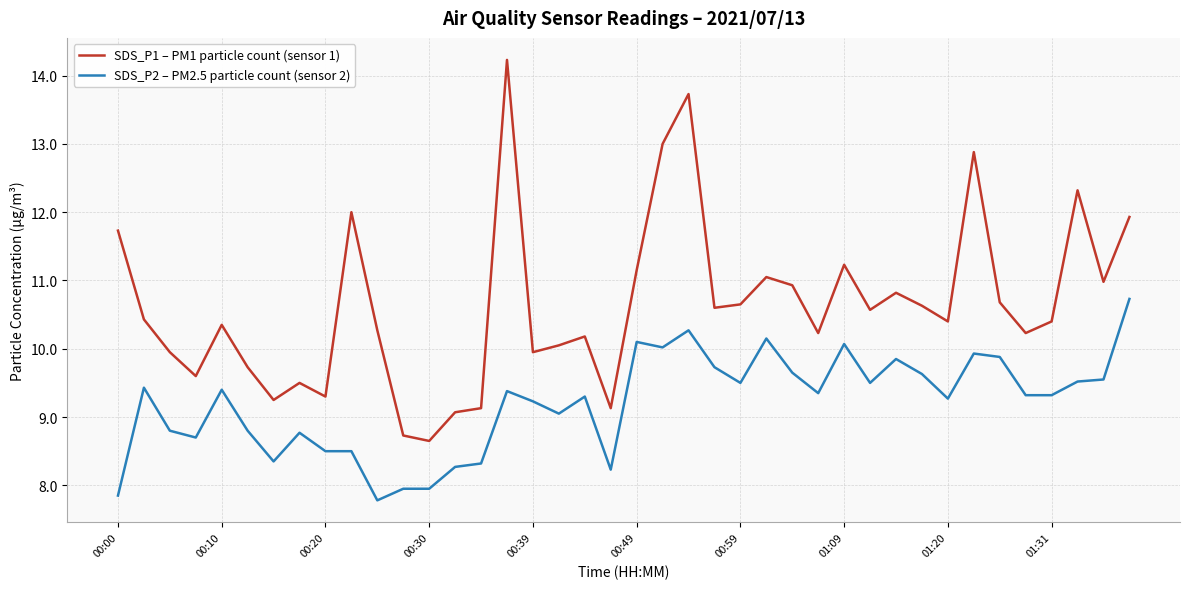

List the series in order of their peak value, highest first.

SDS_P1 – PM1 particle count (sensor 1), SDS_P2 – PM2.5 particle count (sensor 2)